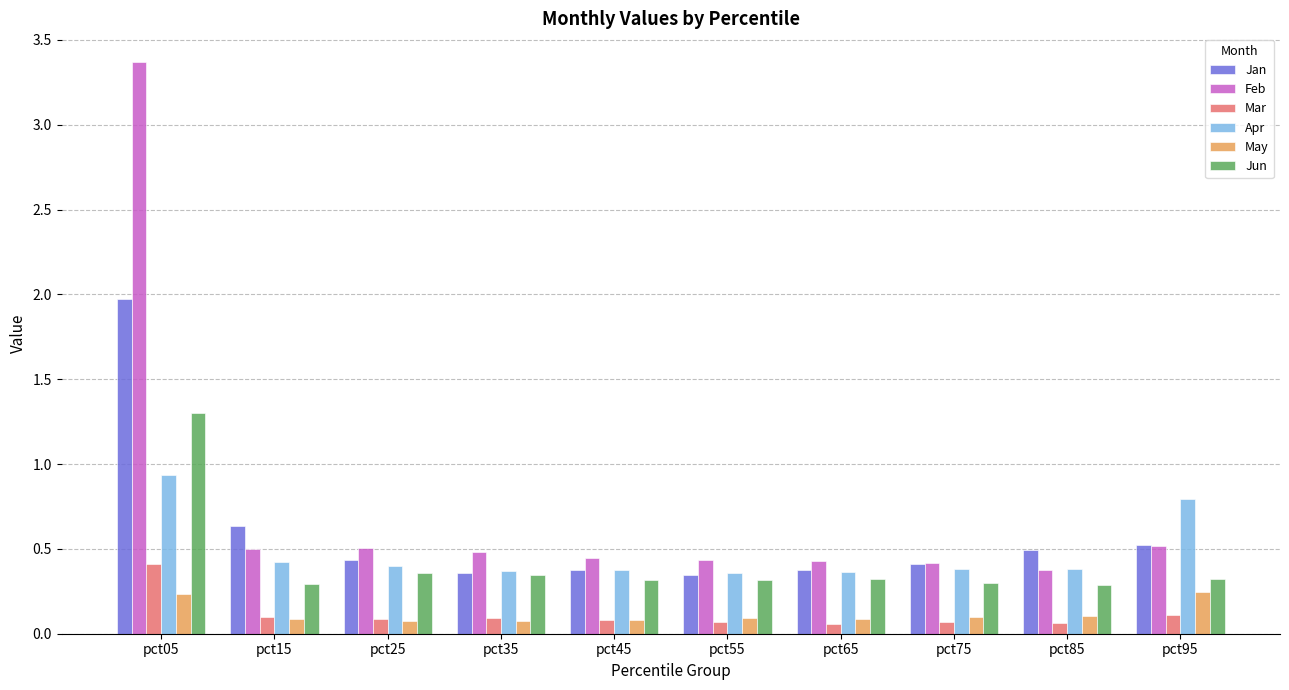

What is the total value across all series at pct45?

1.7